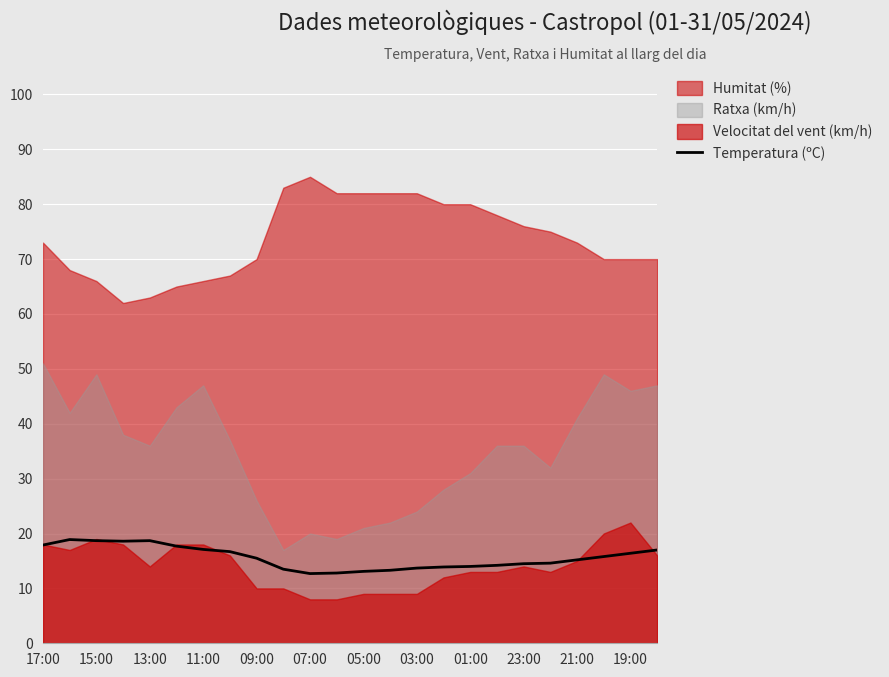

The value of Temperatura (ºC) at 11:00 is 5.5. True or false?

False